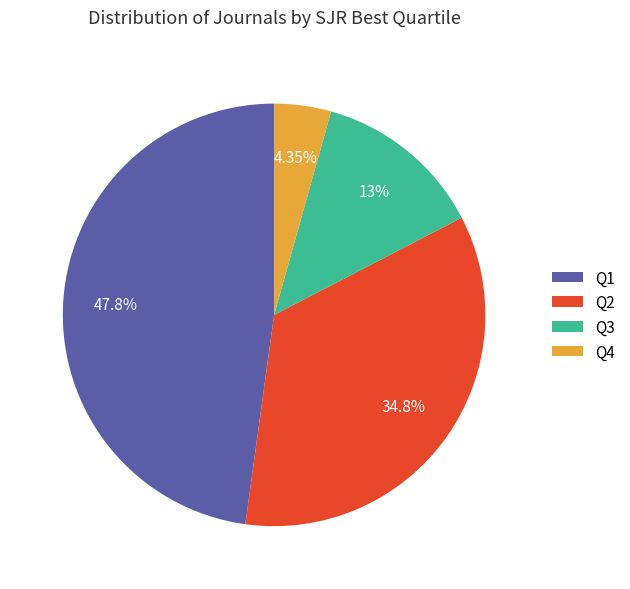

The Q1 slice represents 48% of the pie. True or false?

True